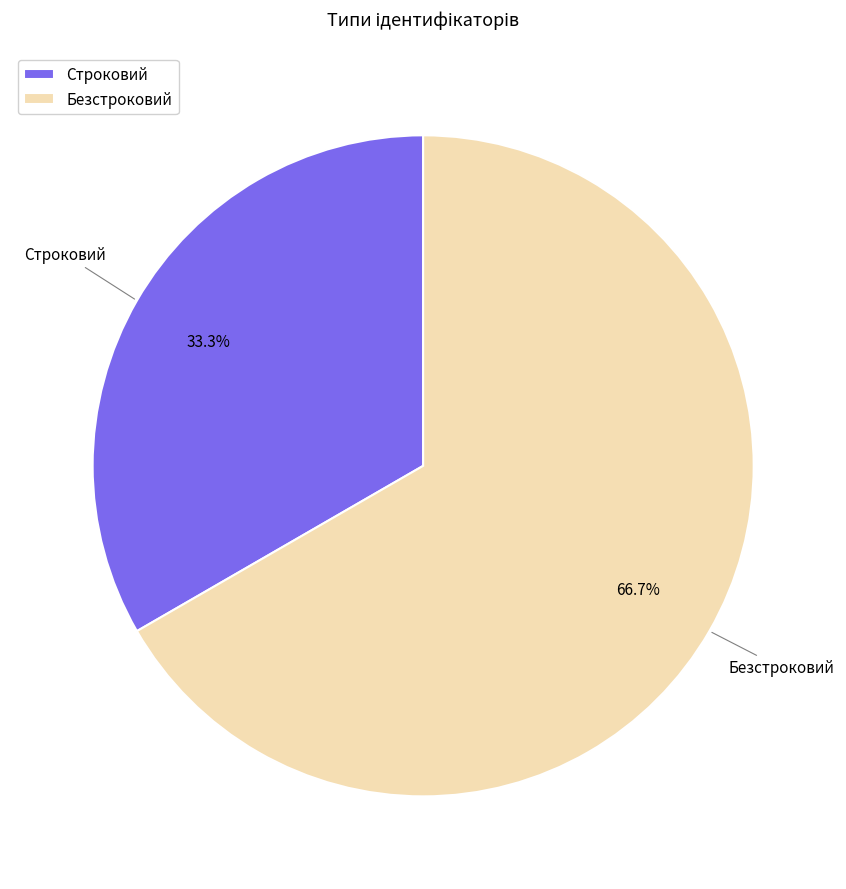

Rank the categories by value from highest to lowest.

Безстроковий, Строковий